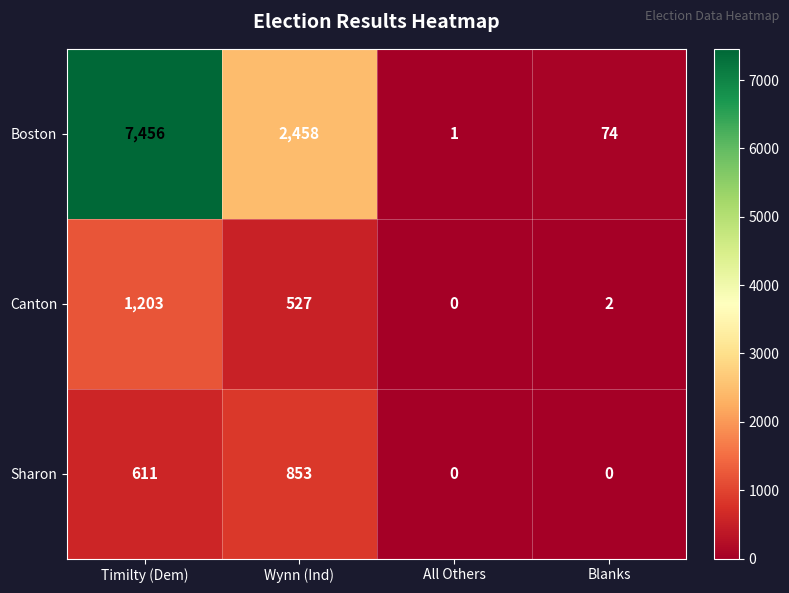

What is the difference between the highest and lowest values at All Others?

1